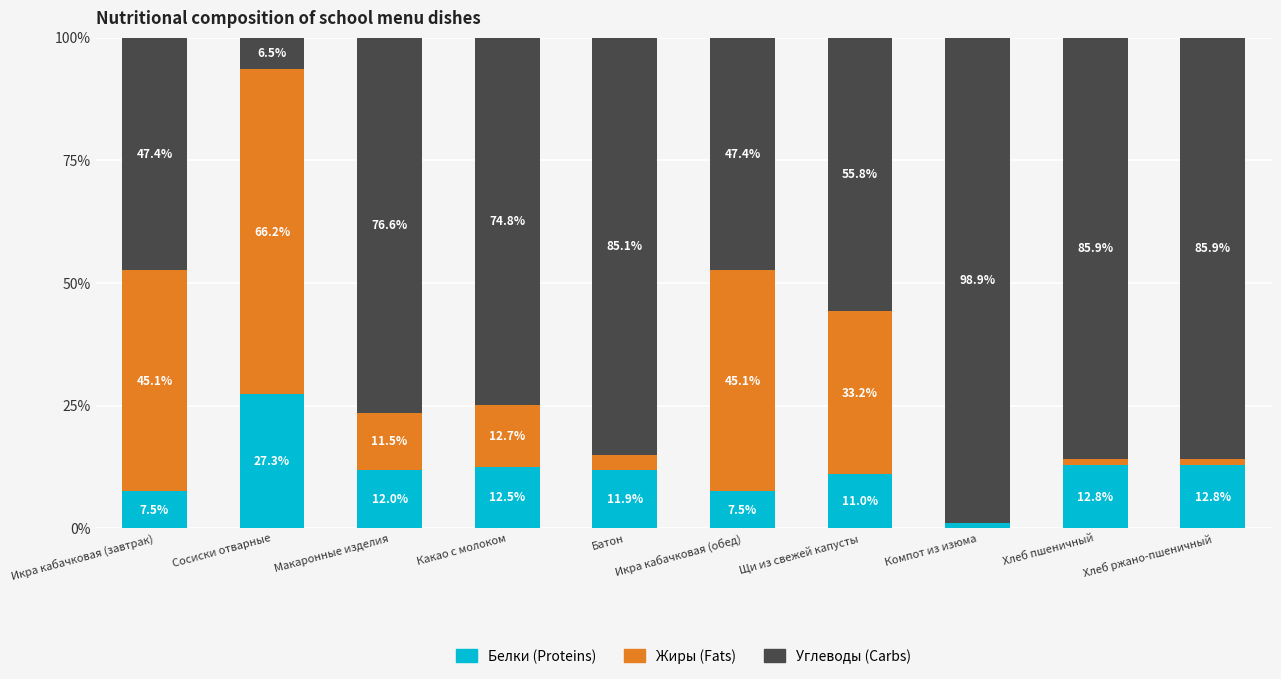

What is the total value across all series at Компот из изюма?

100.0